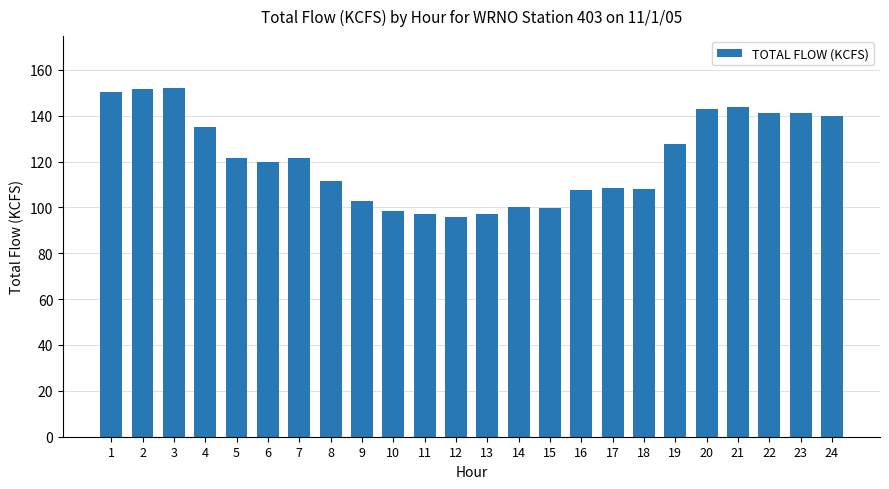

What is the value of the 13th bar from the left?

97.2